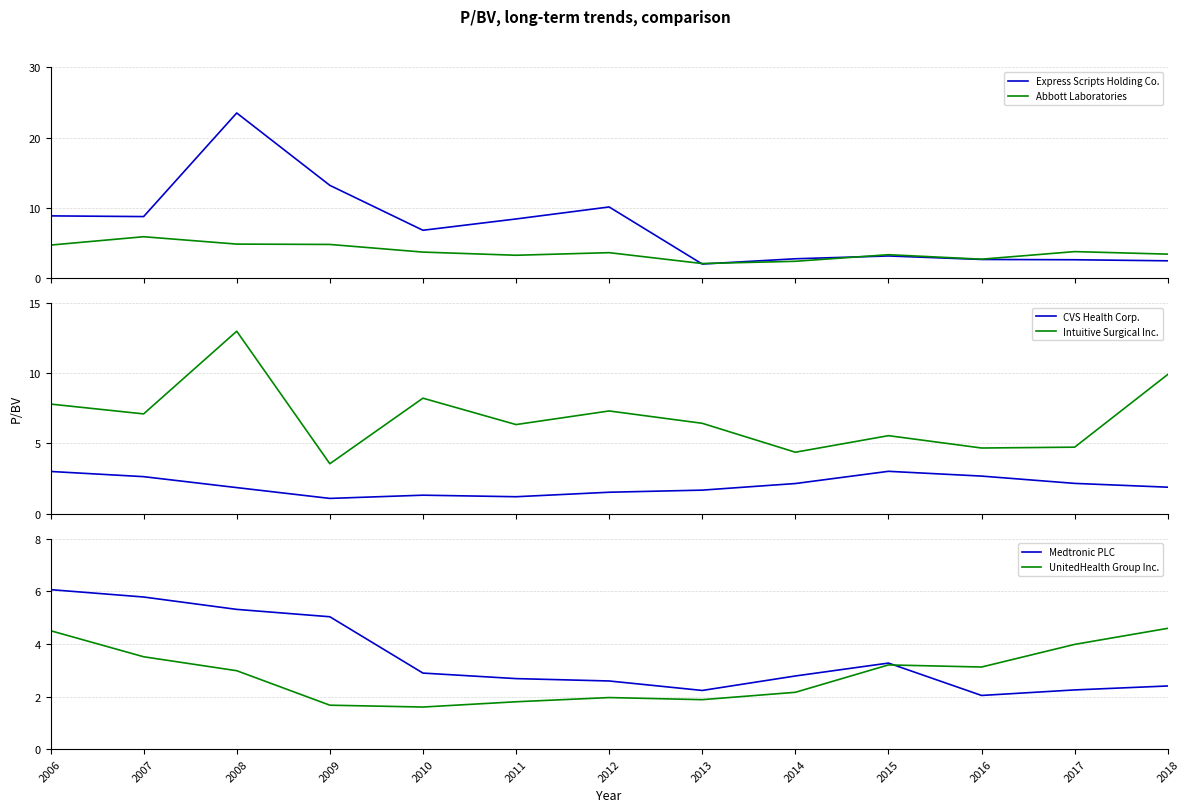

Where is UnitedHealth Group Inc. nearest to the value 3?

2008